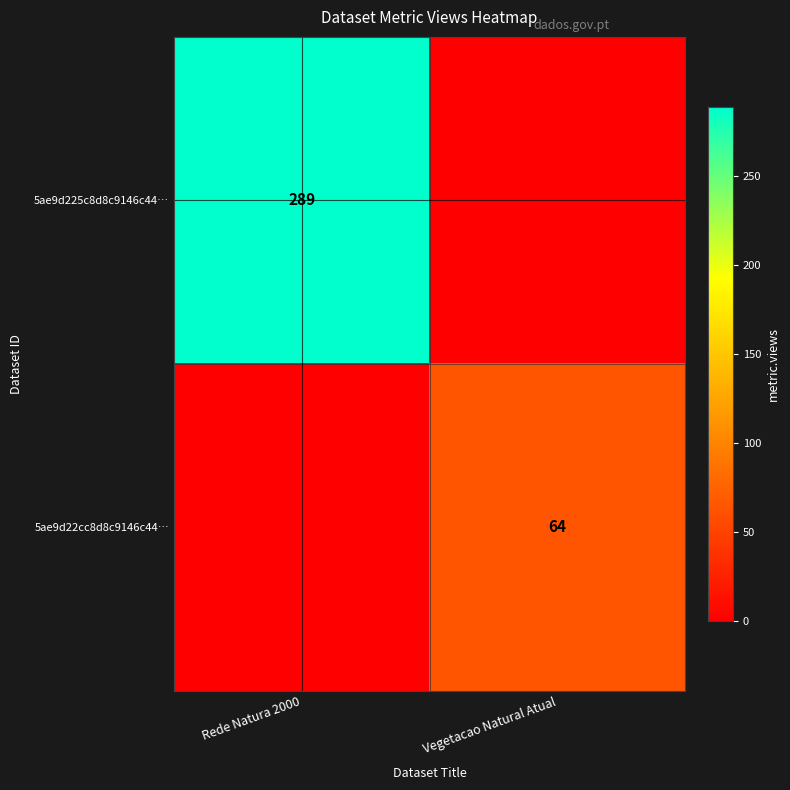

The value of 5ae9d225c8d8c9146c44… at Rede Natura 2000 is 289. True or false?

True